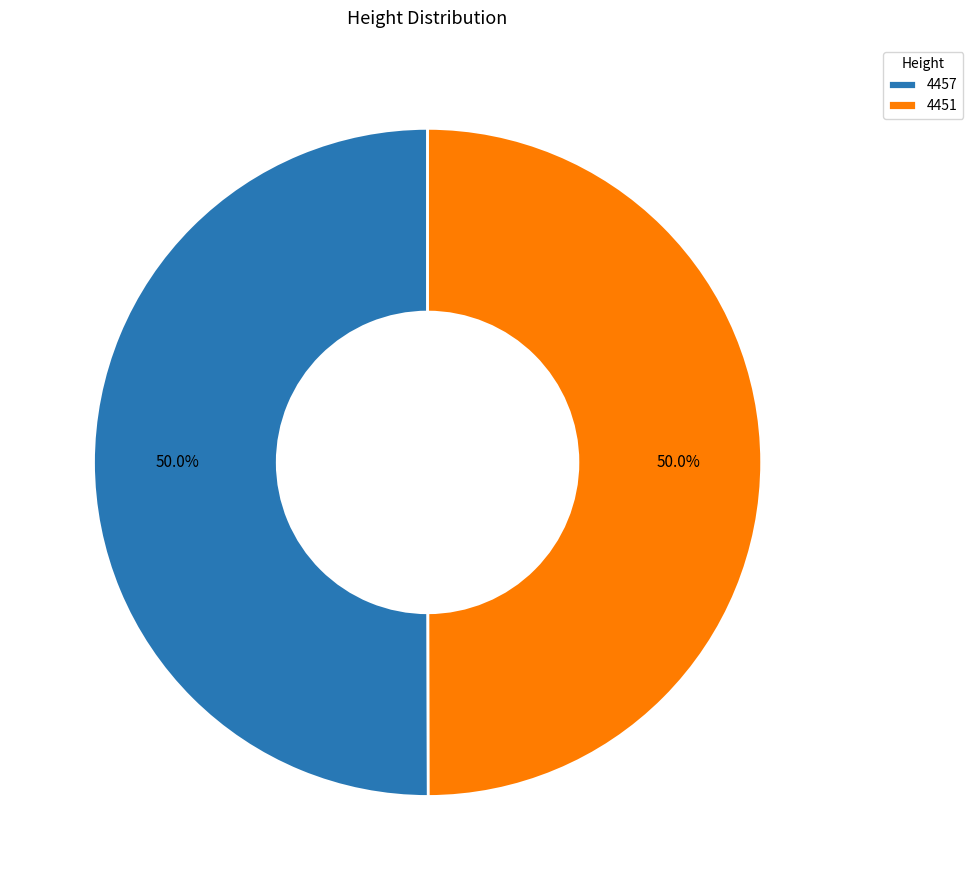

What percentage is the 4451 slice, to the nearest percent?

50%